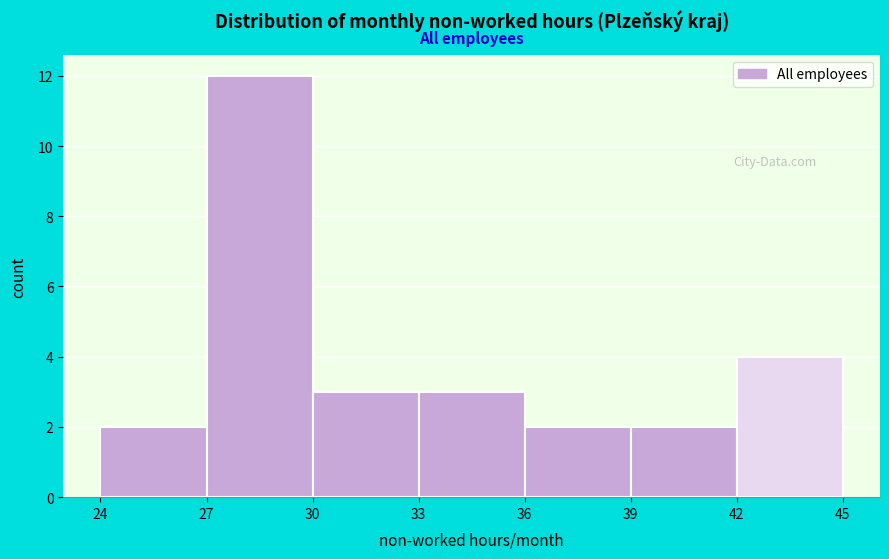

What is the height of the bar covering 39 to 42 on the x-axis? The values are not printed on the chart, so give them approximately, as read against the axis.

2